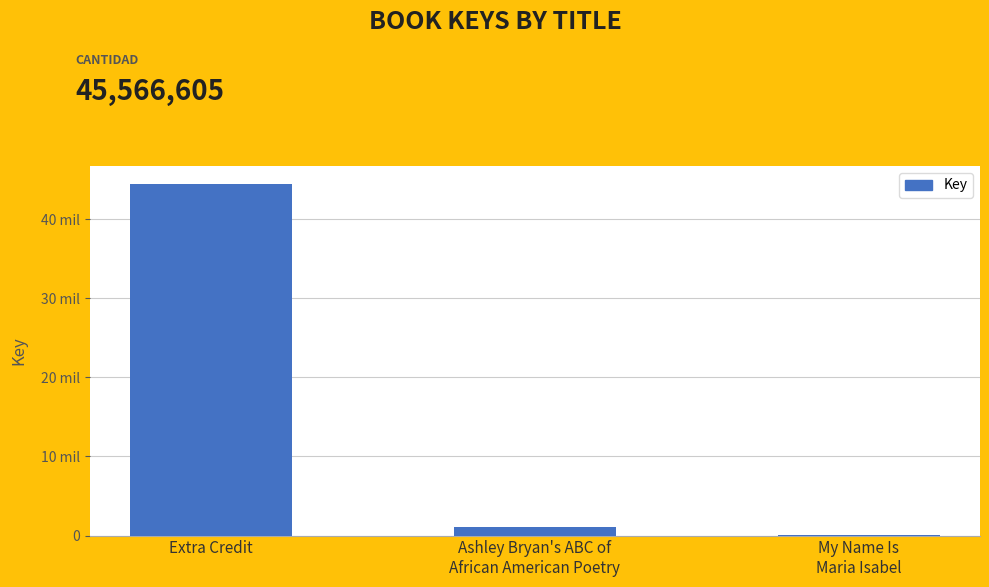

Between Ashley Bryan's ABC of
African American Poetry and My Name Is
Maria Isabel, which is larger?

Ashley Bryan's ABC of
African American Poetry